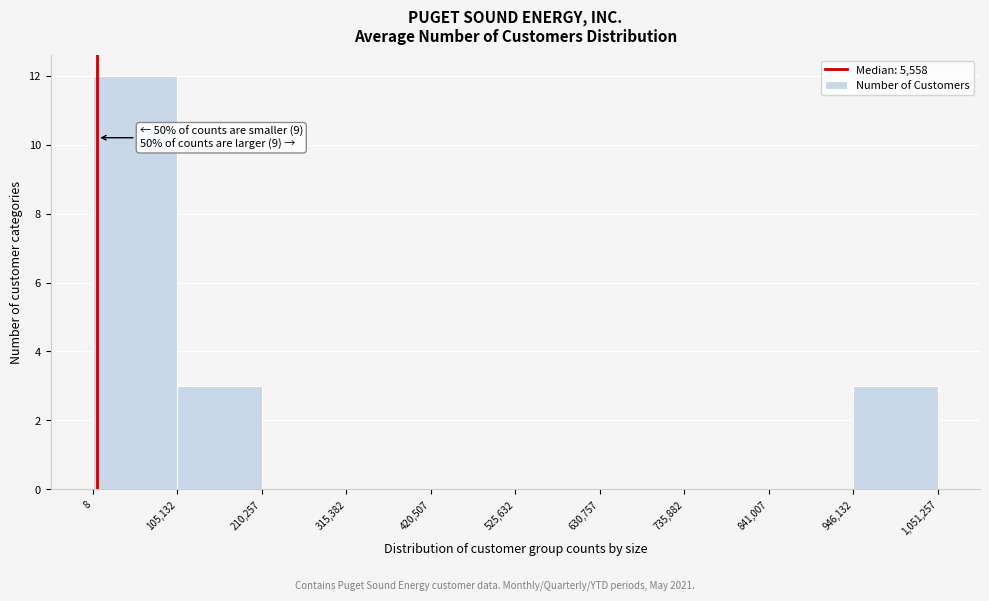

Which range on the x-axis has the tallest bar?

8 to 105,132